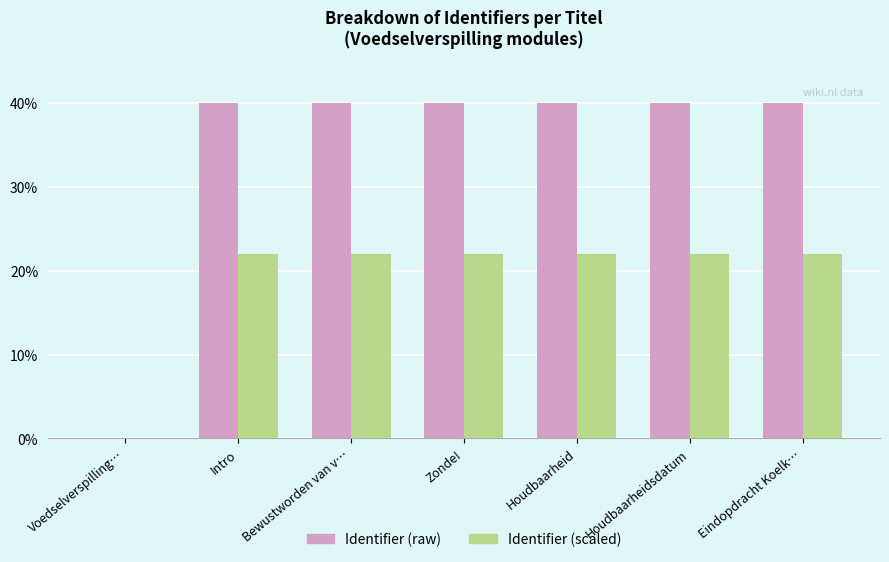

At which label does Identifier (scaled) first exceed 21?

Intro